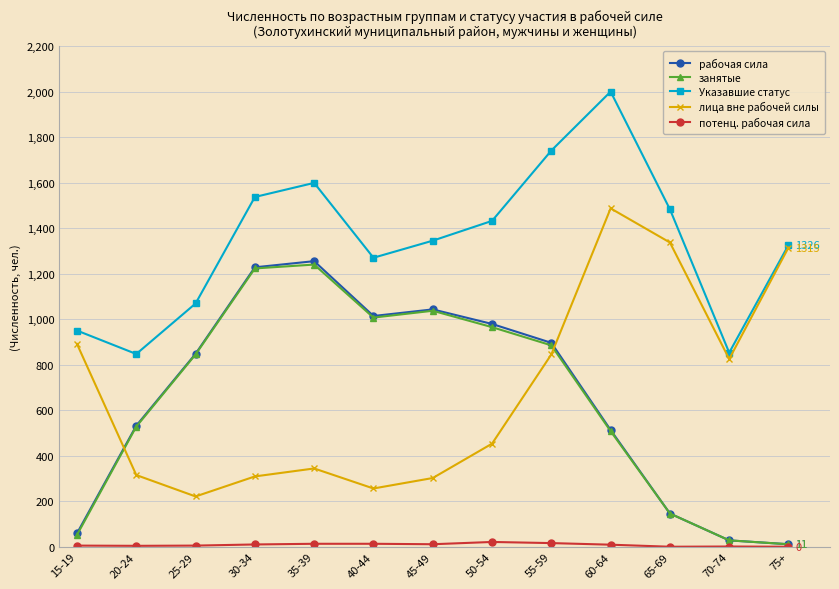

What is the difference between the maximum and minimum values in the занятые series?

1229